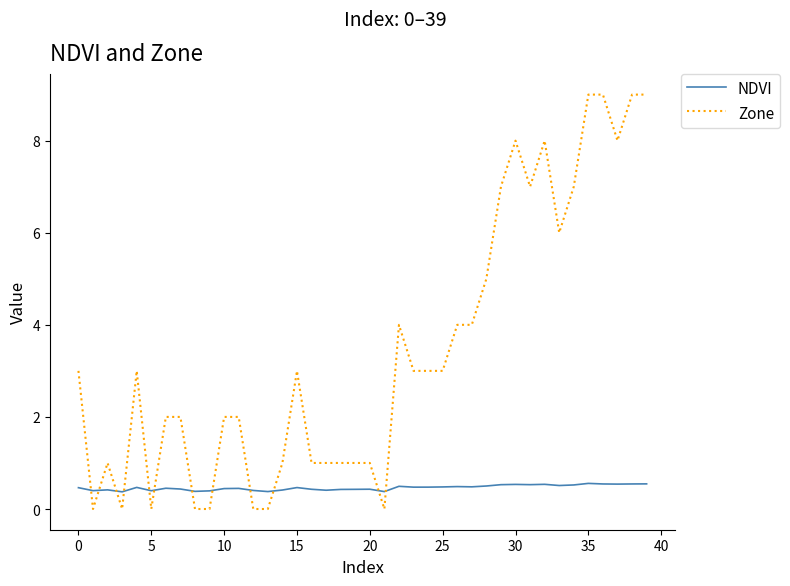

List the series in order of their peak value, lowest first.

NDVI, Zone